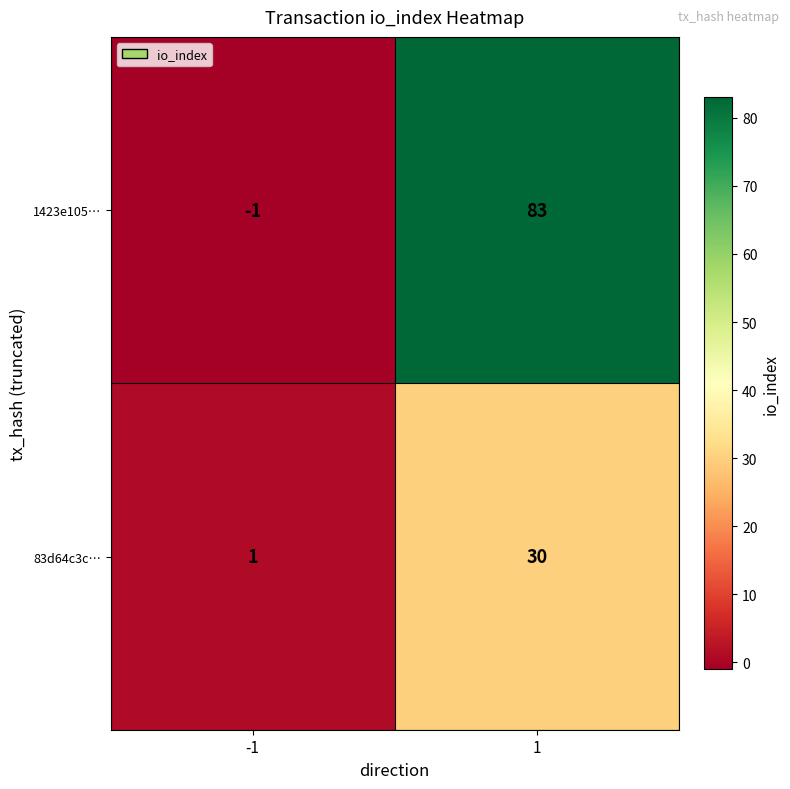

Count the number of categories in the chart.

2